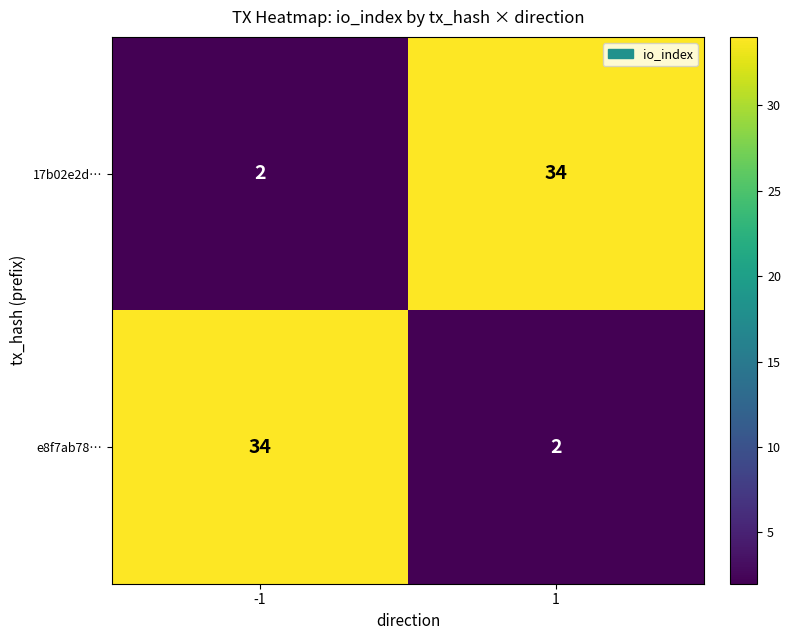

What is the greatest value displayed?

34